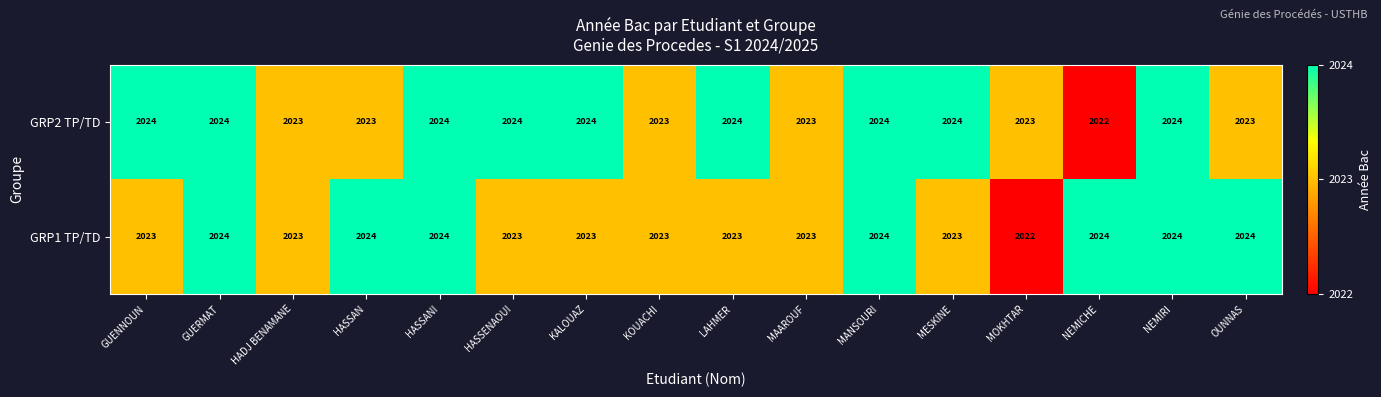

How many data points in GRP2 TP/TD are less than 2024?

7